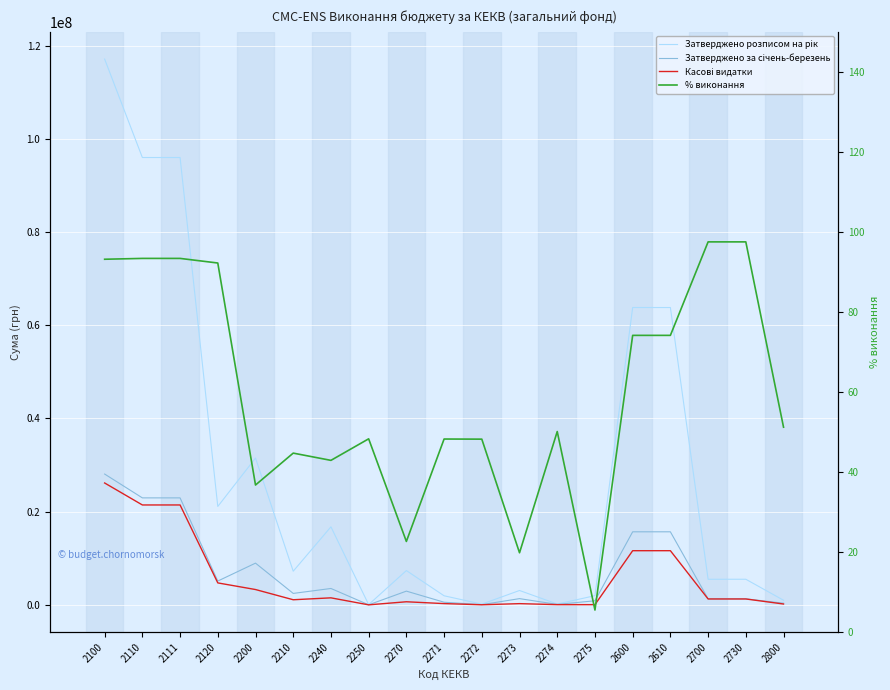

At how many categories does at least one series exceed 42371717?

5